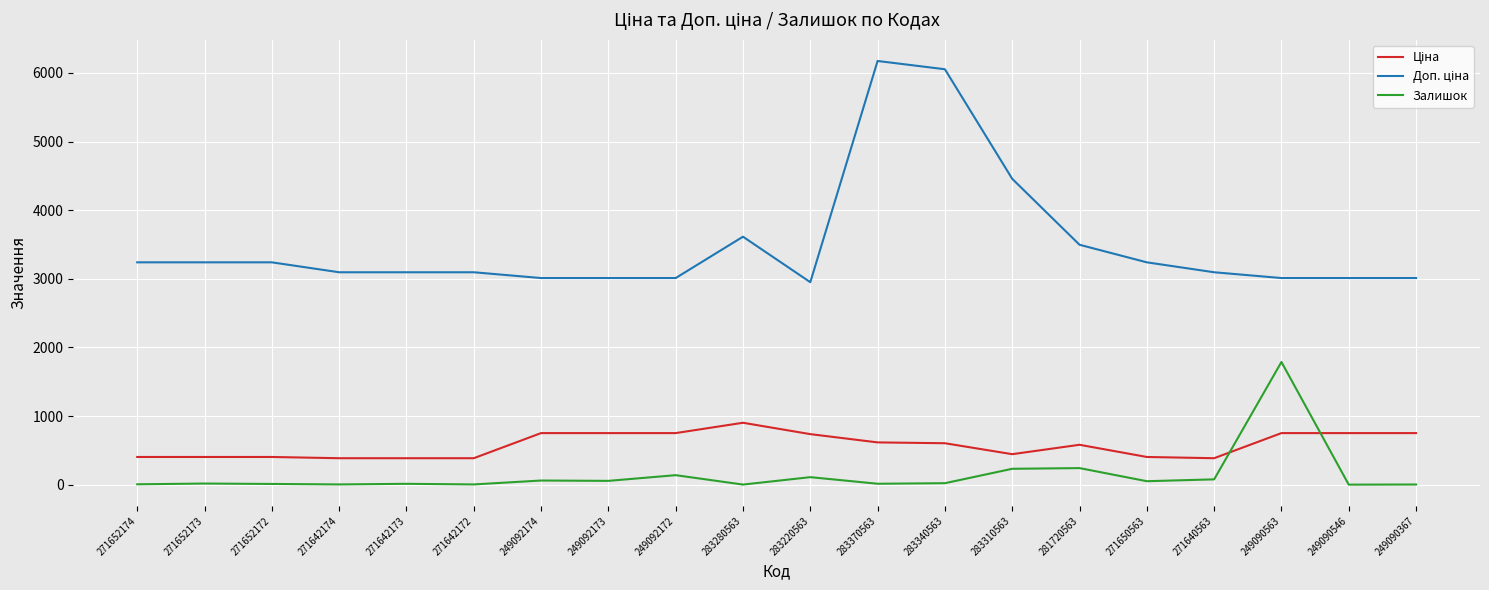

Count the number of categories in the chart.

20